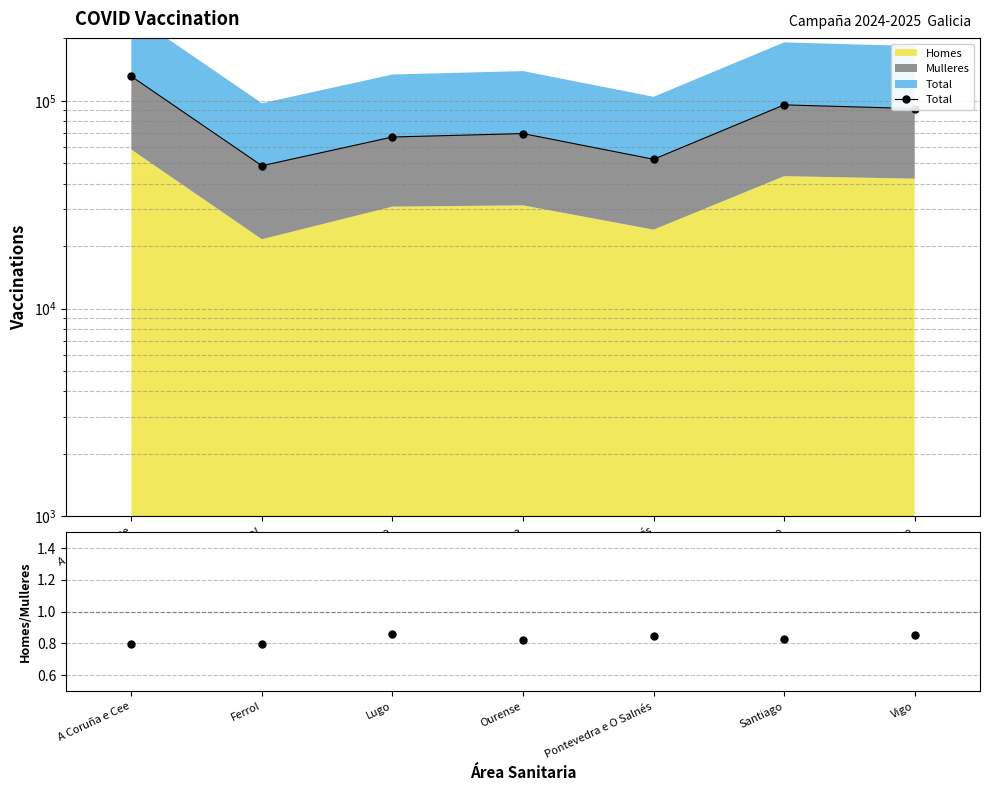

True or false: Total and Homes/Mulleres intersect in this chart.

False